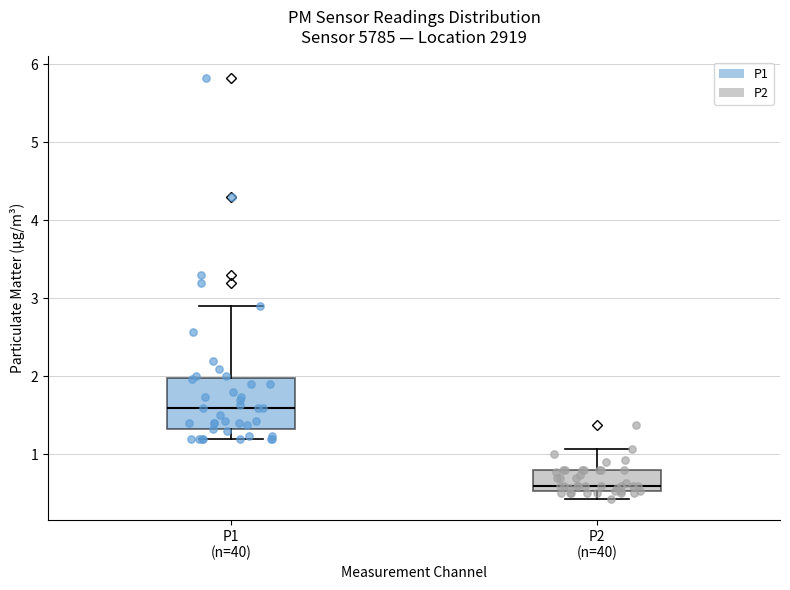

Which box is the tallest, from its lower edge to its upper edge?

P1 (n=40)